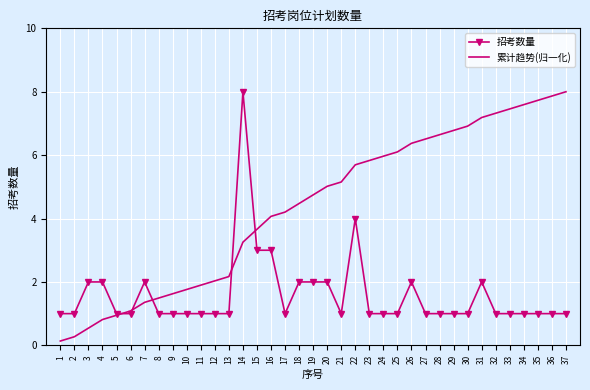

True or false: 招考数量 has a value of 2.0 at 4.

True